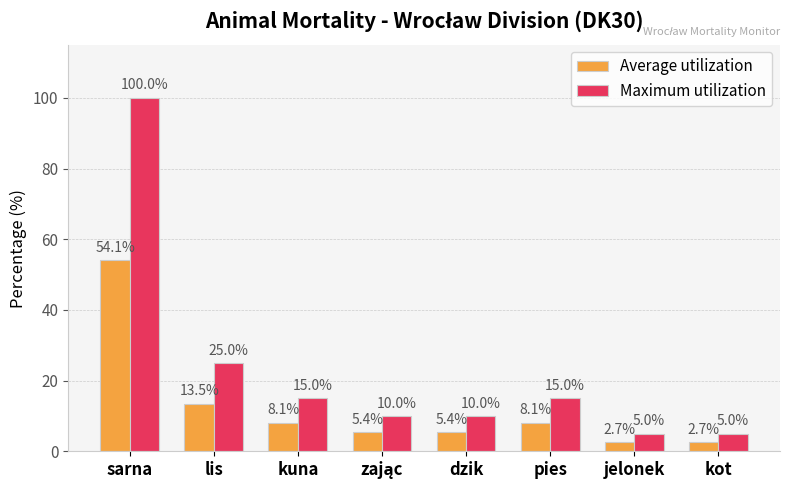

What is the total value across all series at sarna?

154.1